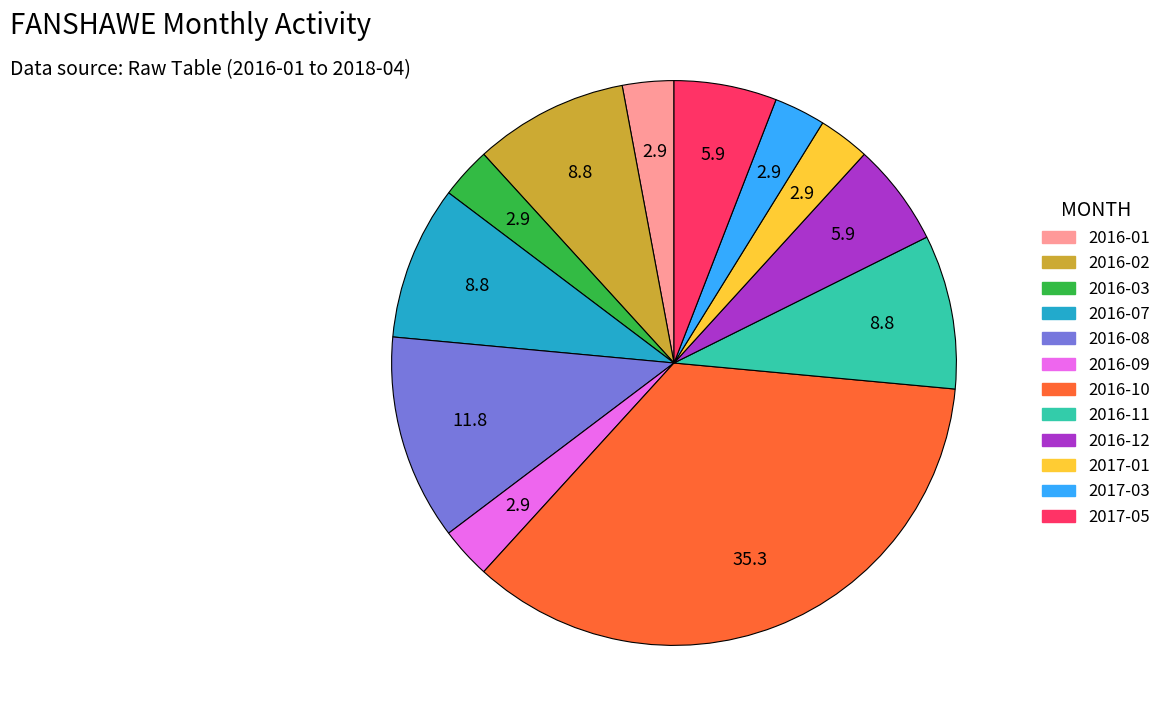

How many slices are in this pie chart?

12